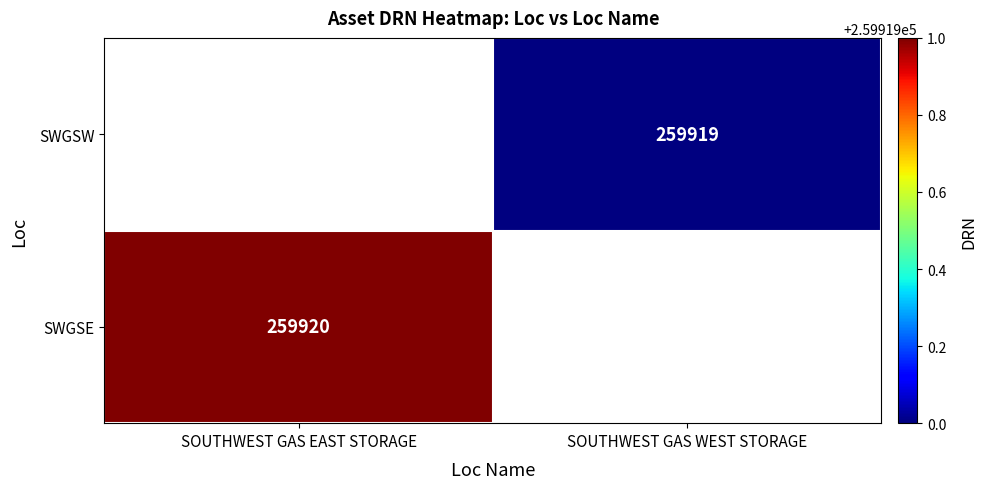

The SWGSW series shows 178123 at SOUTHWEST GAS WEST STORAGE. True or false?

False